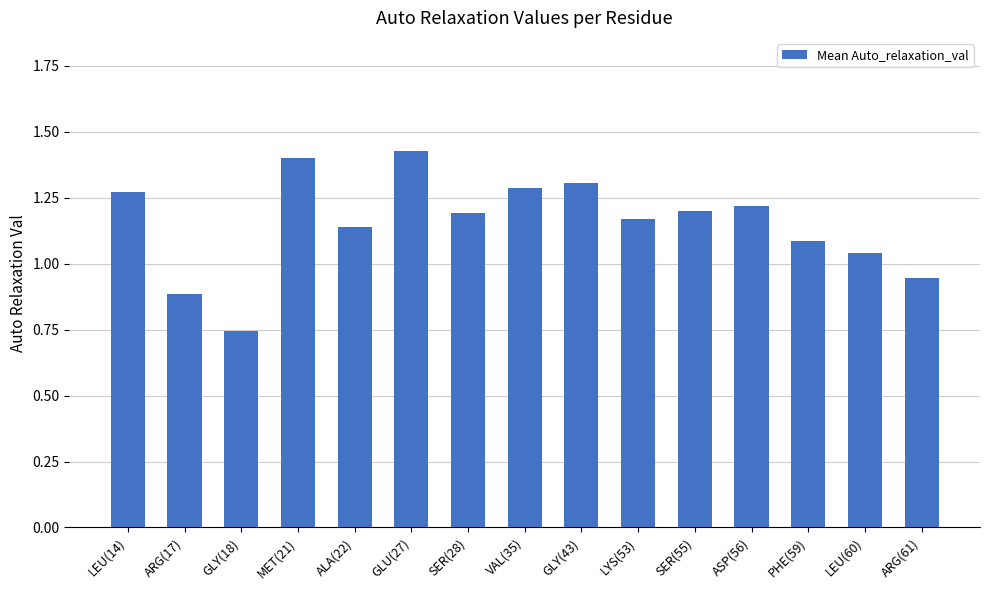

How many data points are less than 1?

3